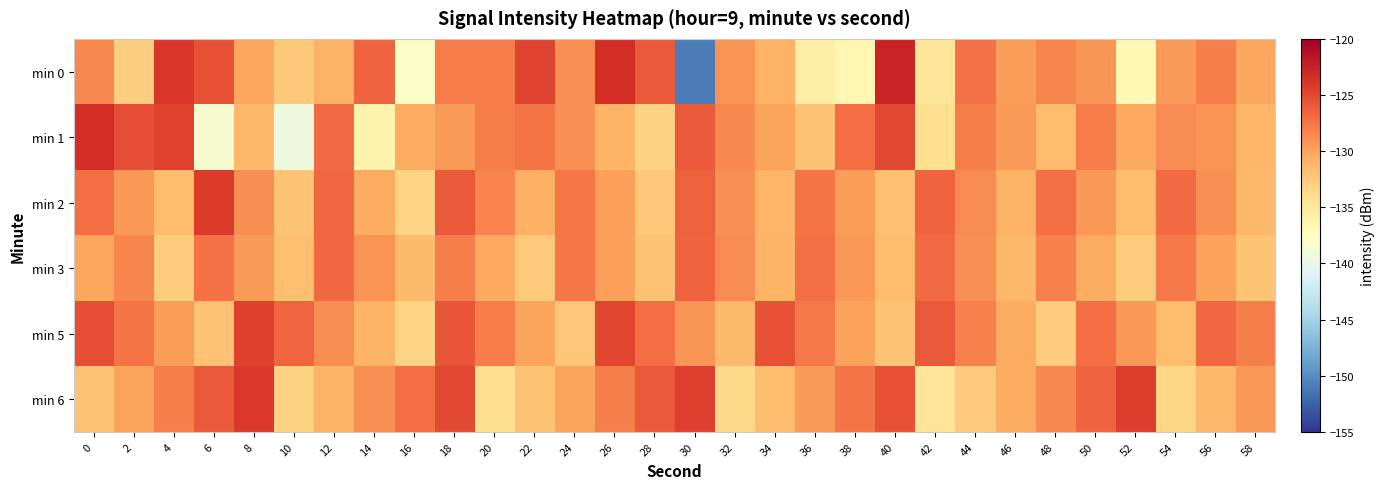

What is the spread (max minus min) of values at 18?

4.5